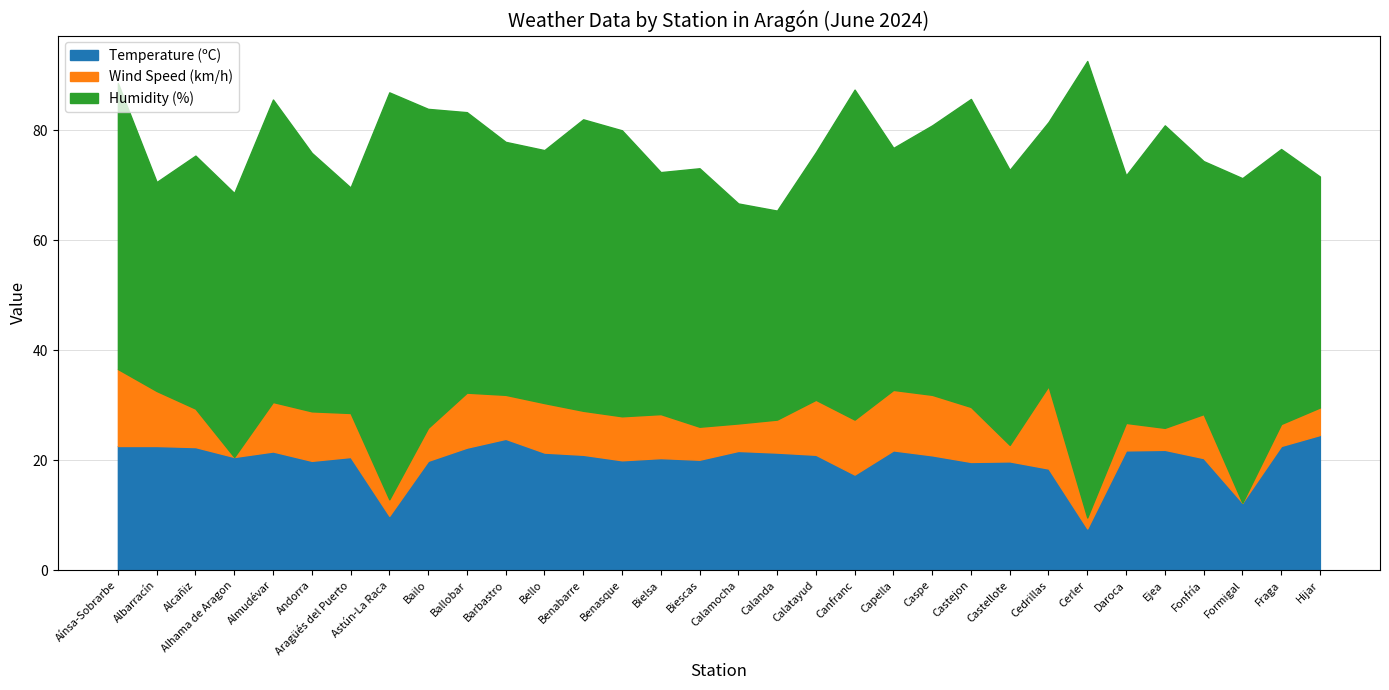

What is the label of the 24th point from the left?

Castellote